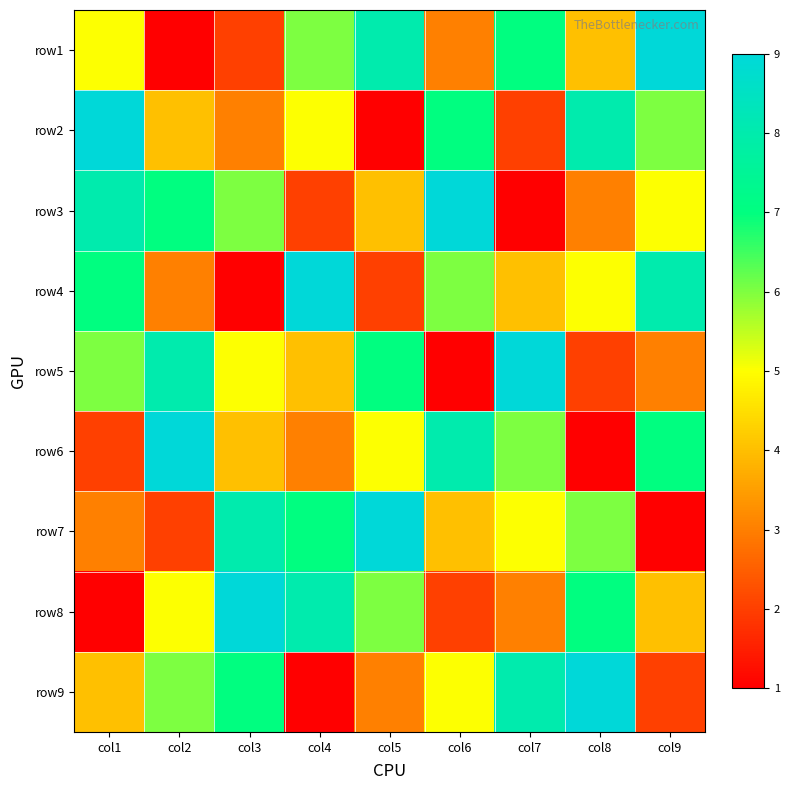

What is the maximum value shown in the chart?

9